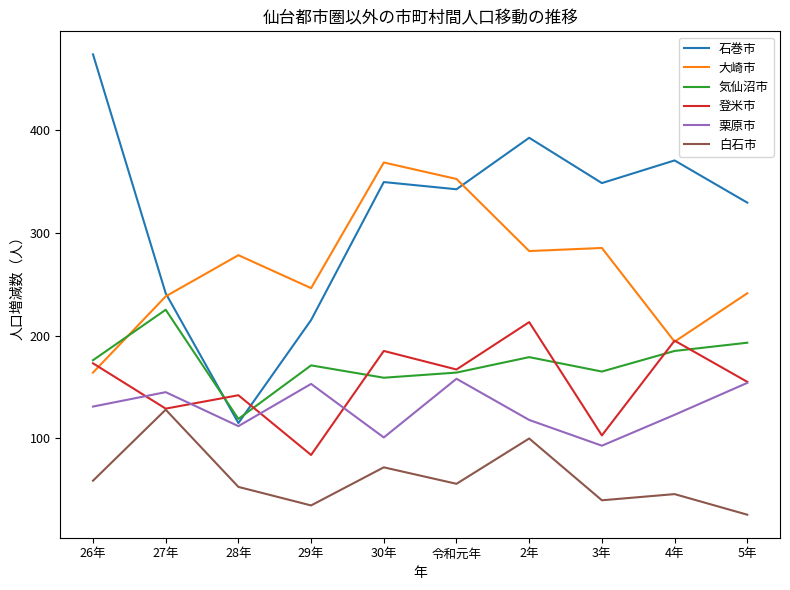

What is the sum of the 栗原市 values at 4年 and 令和元年?

281